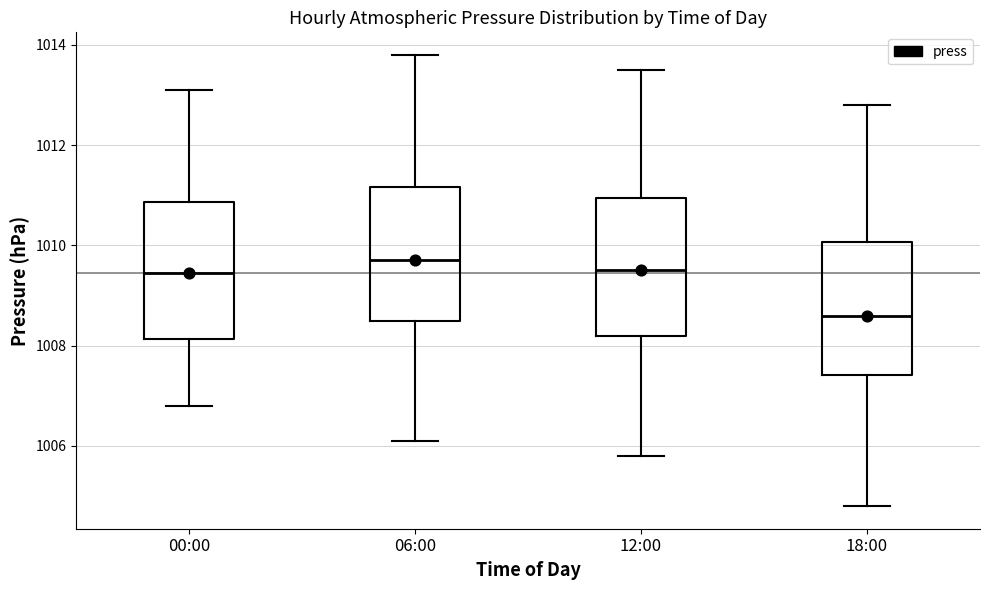

Which box has the lowest median line?

18:00